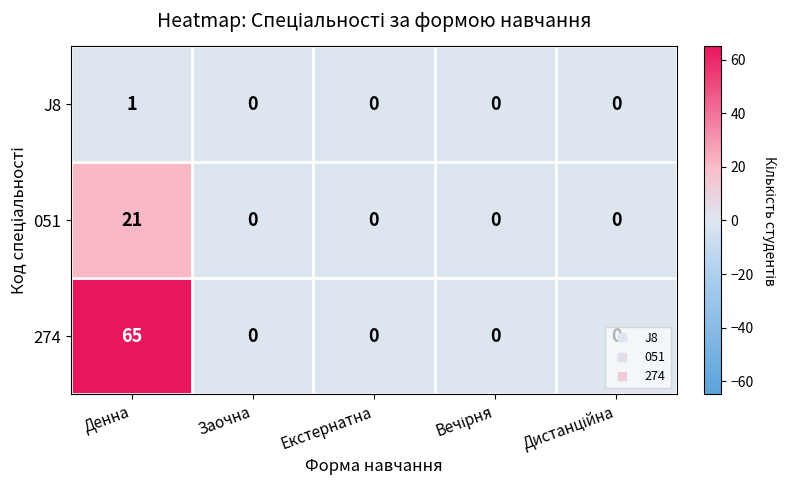

The value of 051 at Екстернатна is 0. True or false?

True